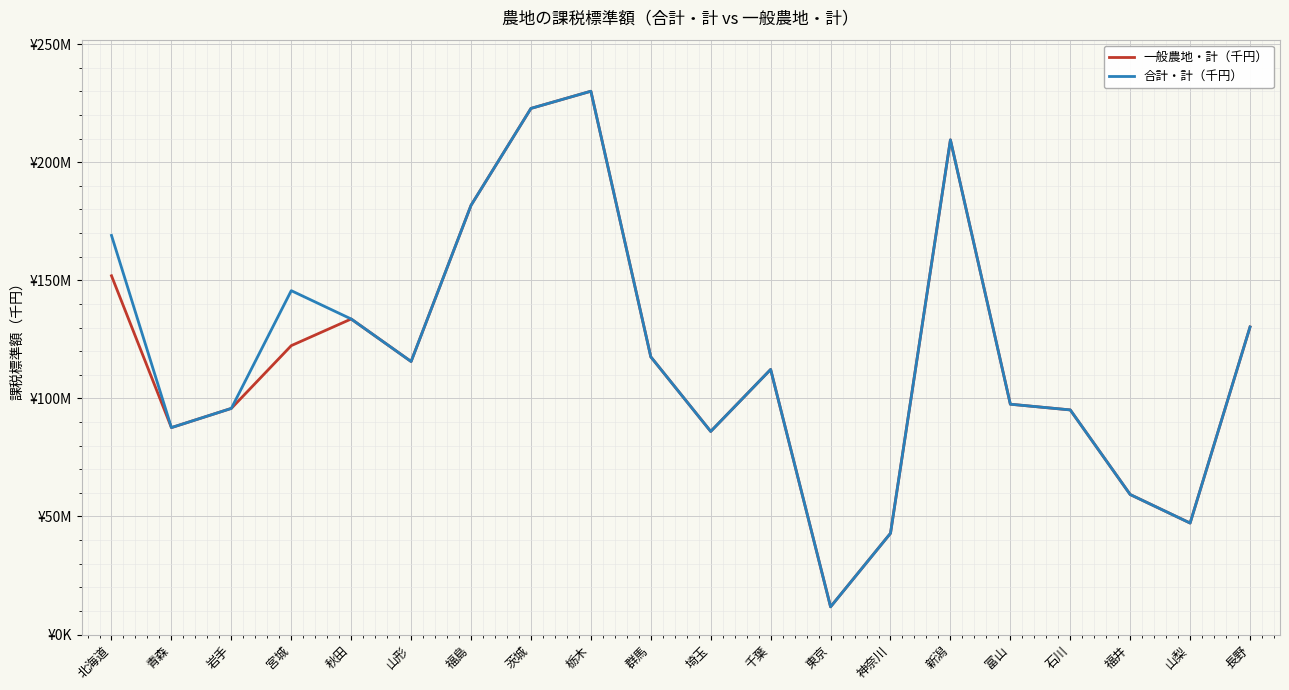

Rank the series at 神奈川 from lowest to highest value.

一般農地・計（千円）, 合計・計（千円）